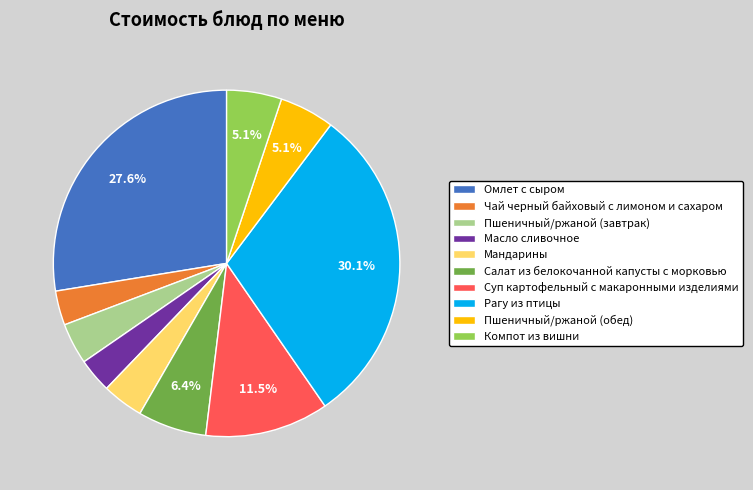

What is the largest slice in the pie chart?

Рагу из птицы